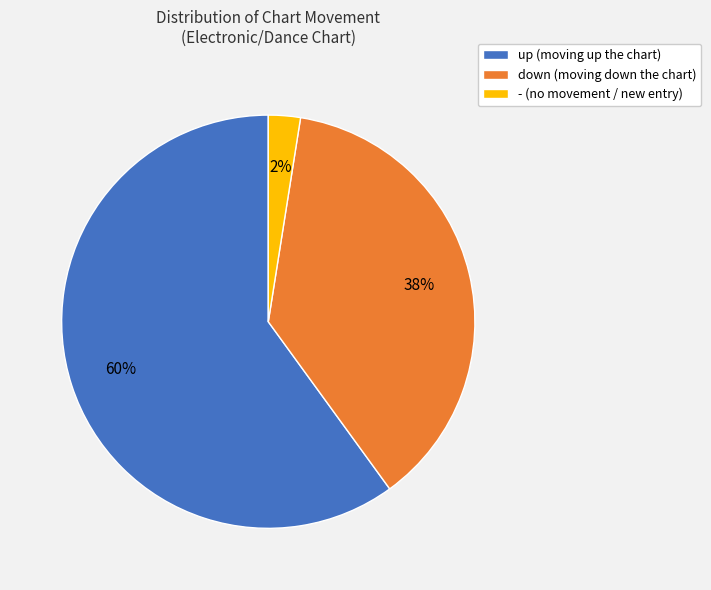

Combined, do down (moving down the chart) and up (moving up the chart) account for over 50%?

Yes